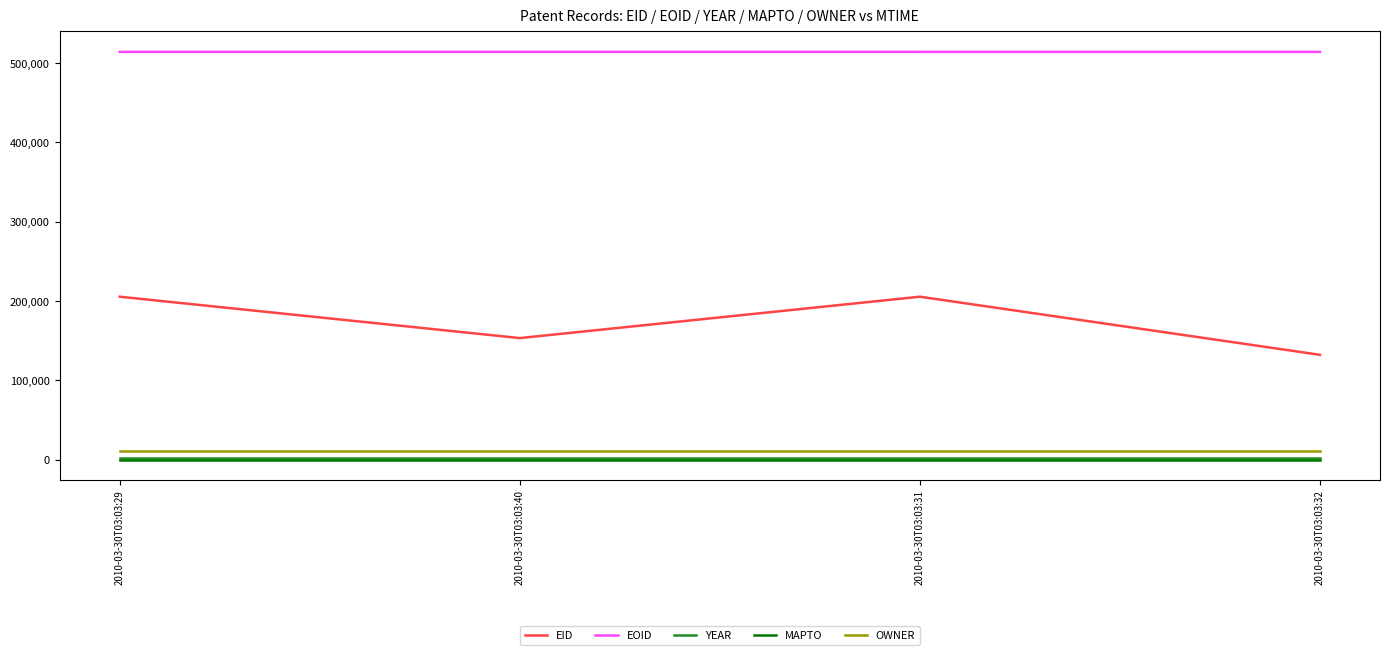

At how many categories does at least one series exceed 27889?

4